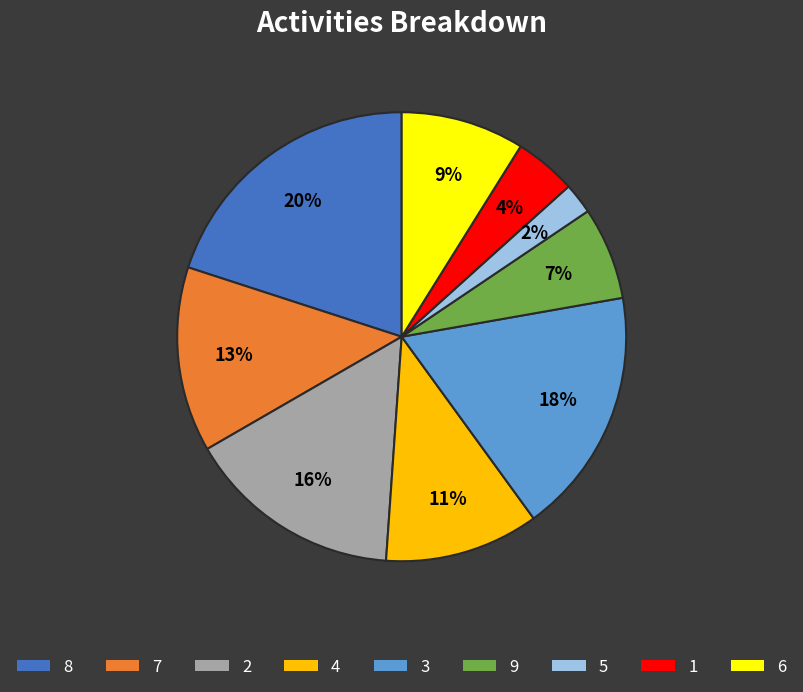

Is it true that 9 is 7% of the pie?

True